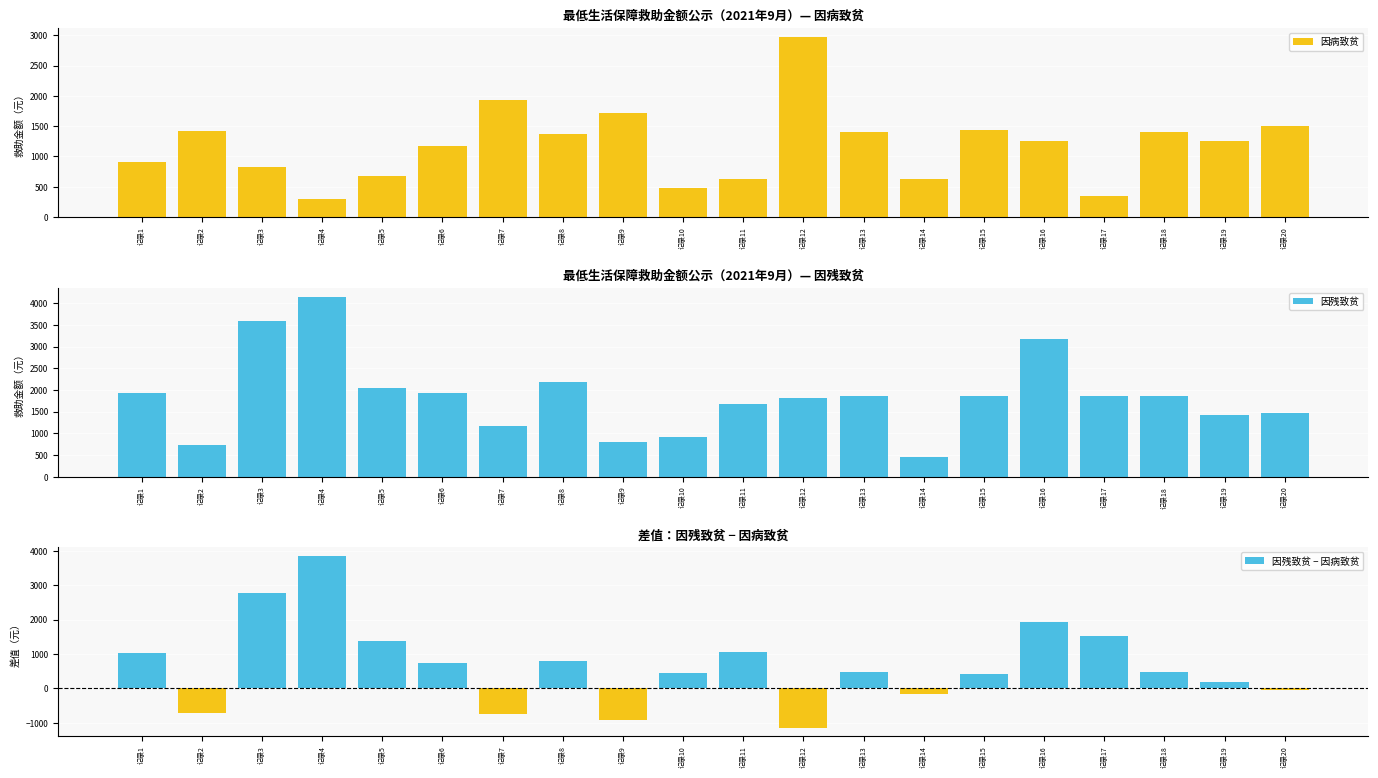

What is the spread (max minus min) of values at 记录2?

2134